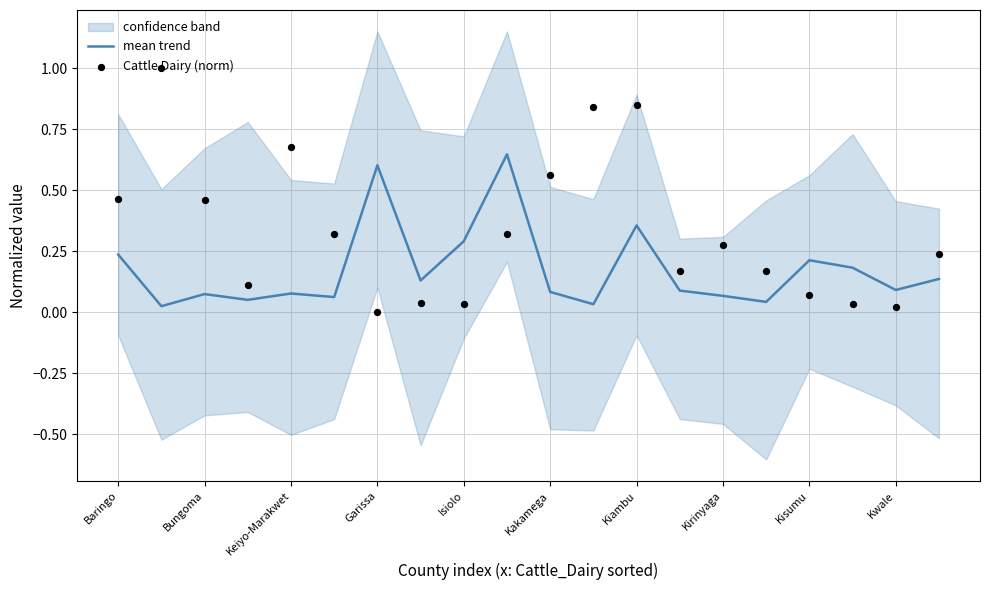

What is the approximate value of mean trend at Isiolo?

0.3